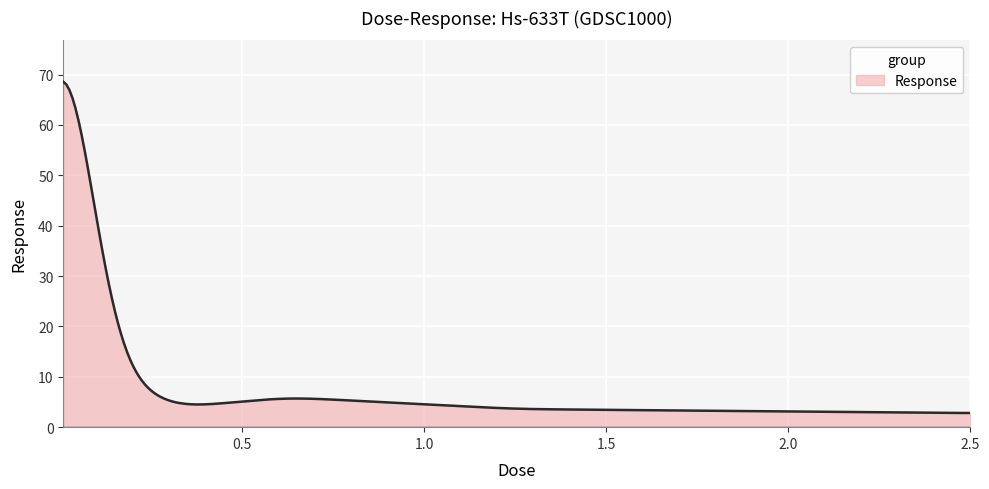

What is the smallest value displayed?

2.8